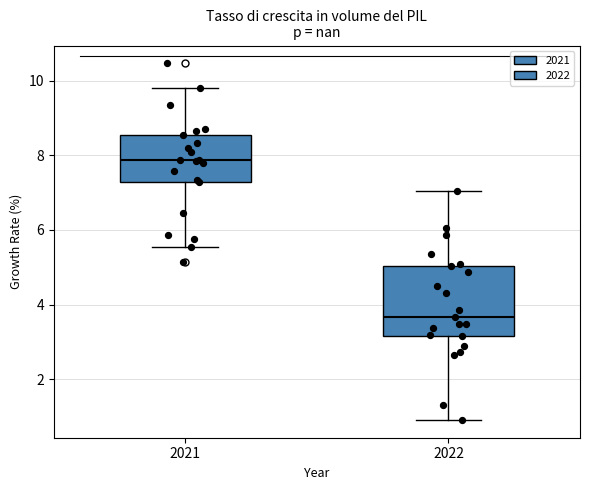

Where is the lower edge of the box at x = 2021 on the y-axis? The values are not printed on the chart, so give them approximately, as read against the axis.

7.2